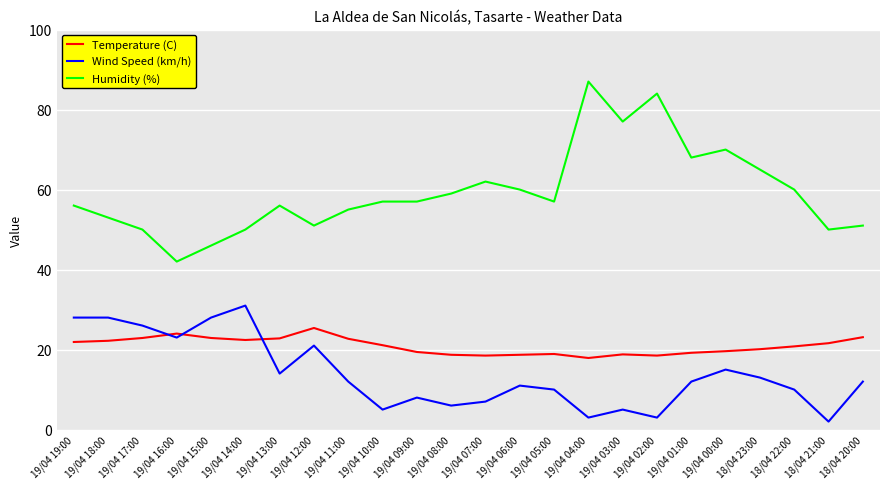

At which category does the chart reach its minimum across all series?

18/04 21:00